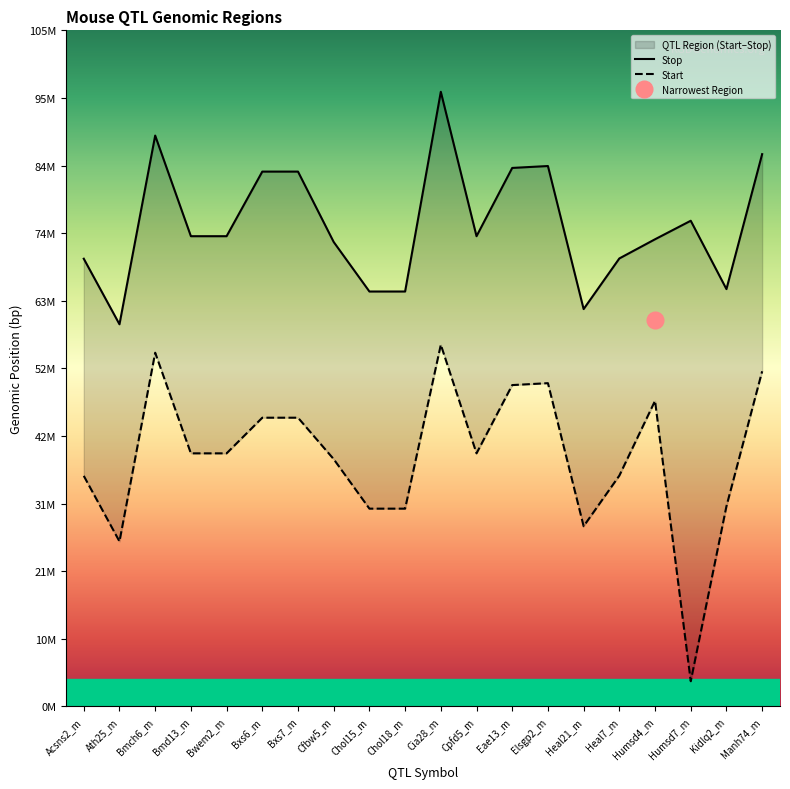

Reading left to right, extract all data points from this chart.

Start: Acsns2_m=36101530	Ath25_m=25836529	Bmch6_m=55384980	Bmd13_m=39629249	Bwem2_m=39629249	Bxs6_m=45210442	Bxs7_m=45210442	Cfbw5_m=38720358	Chol15_m=30969467	Chol18_m=30969467	Cia28_m=56629249	Cpfd5_m=39629249	Eae13_m=50318411	Elsgp2_m=50616828	Heal21_m=28217379	Heal7_m=36144820	Humsd4_m=47853476	Humsd7_m=3950000	Kidlq2_m=31344736	Manh74_m=52477269
Stop: Acsns2_m=70101640	Ath25_m=59836529	Bmch6_m=89385140	Bmd13_m=73629397	Bwem2_m=73629397	Bxs6_m=83744746	Bxs7_m=83744746	Cfbw5_m=72720517	Chol15_m=64969467	Chol18_m=64969467	Cia28_m=96239162	Cpfd5_m=73629397	Eae13_m=84318559	Elsgp2_m=84617027	Heal21_m=62217515	Heal7_m=70144904	Humsd4_m=73148119	Humsd7_m=76048119	Kidlq2_m=65344736	Manh74_m=86477269